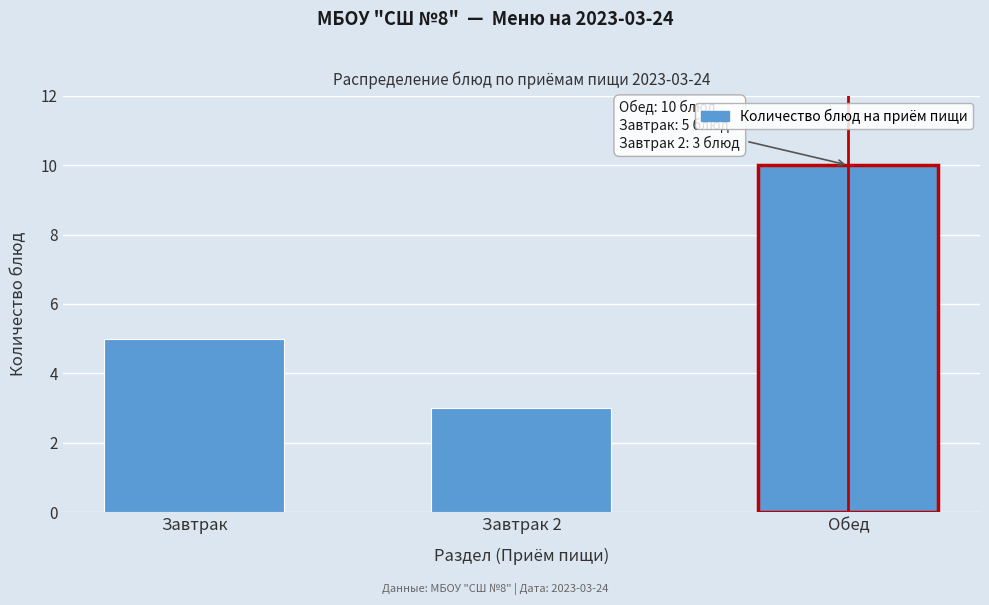

Reading right to left, list all the values displayed in this chart.

Обед=10	Завтрак 2=3	Завтрак=5